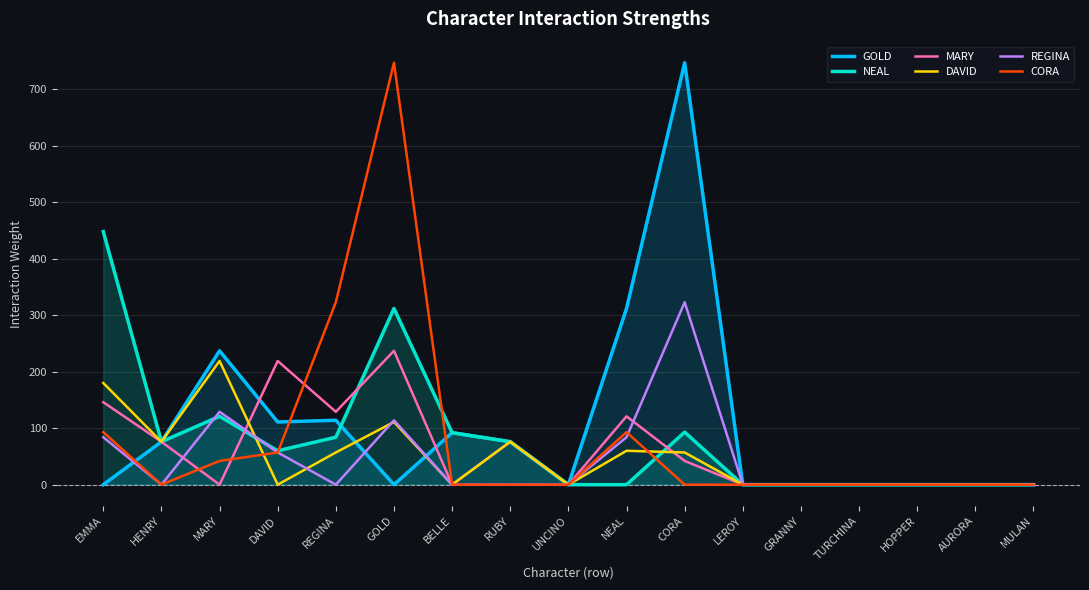

The REGINA series shows 173 at REGINA. True or false?

False